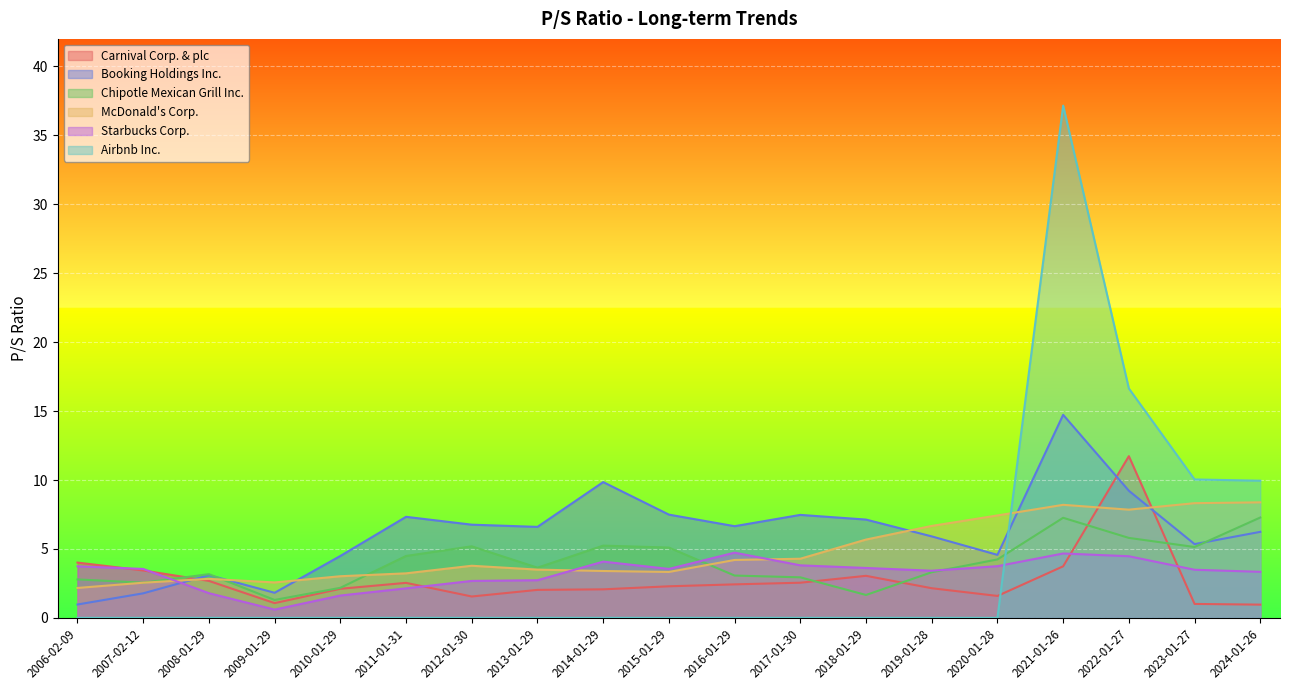

What are all the series names shown in the legend?

Carnival Corp. & plc, Booking Holdings Inc., Chipotle Mexican Grill Inc., McDonald's Corp., Starbucks Corp., Airbnb Inc.